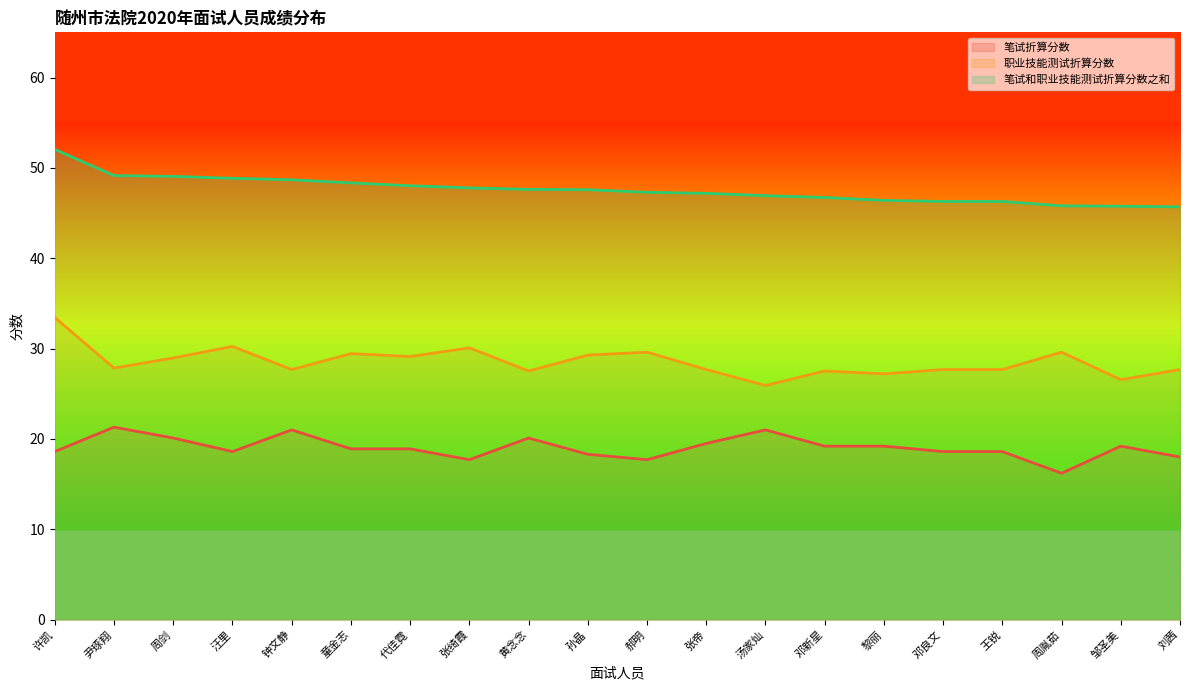

True or false: 笔试和职业技能测试折算分数之和 and 职业技能测试折算分数 cross at least once.

False